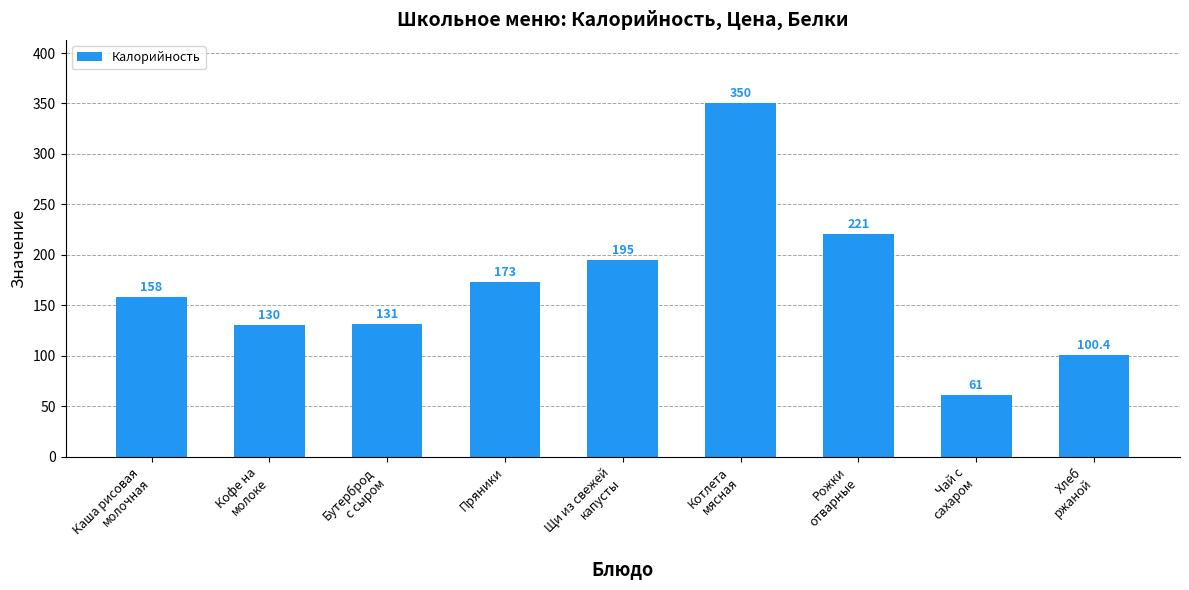

Reading left to right, extract all data points from this chart.

Каша рисовая
молочная=158.0	Кофе на
молоке=130.0	Бутерброд
с сыром=131.0	Пряники=173.0	Щи из свежей
капусты=195.0	Котлета
мясная=350.0	Рожки
отварные=221.0	Чай с
сахаром=61.0	Хлеб
ржаной=100.4